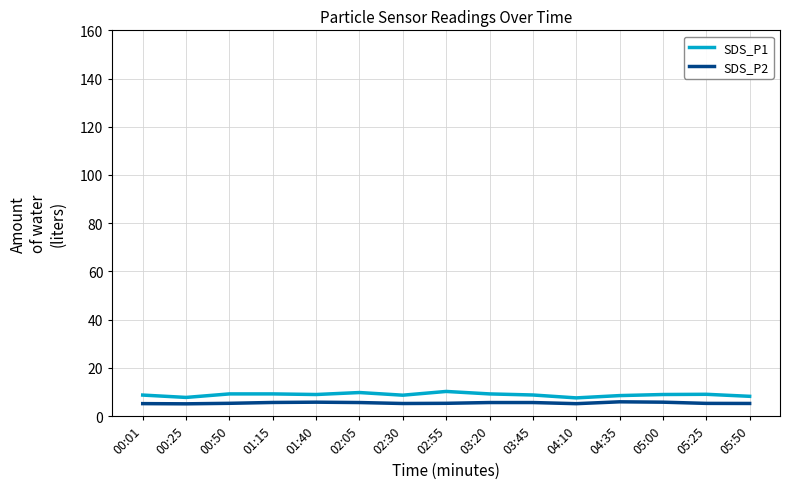

The value of SDS_P1 at 02:30 is 8.7. True or false?

True